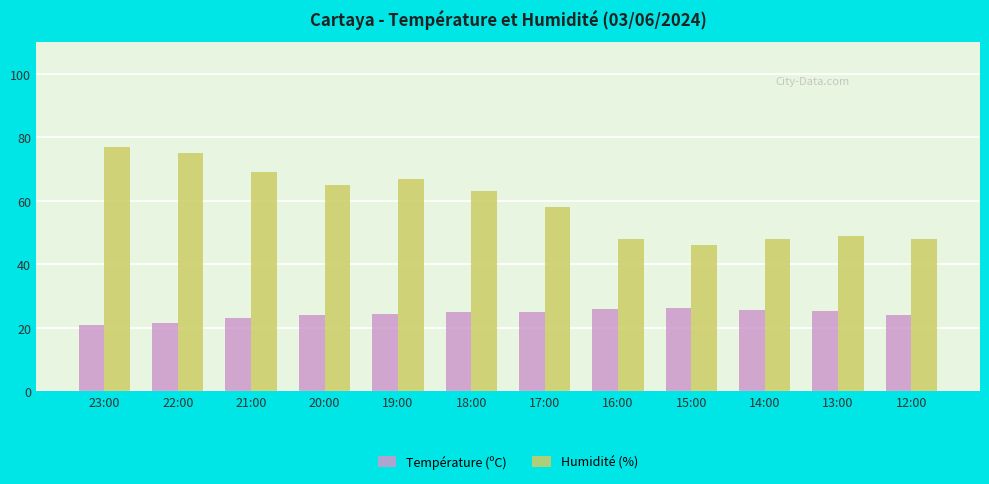

Between 22:00 and 16:00, which series saw the biggest shift?

Humidité (%)